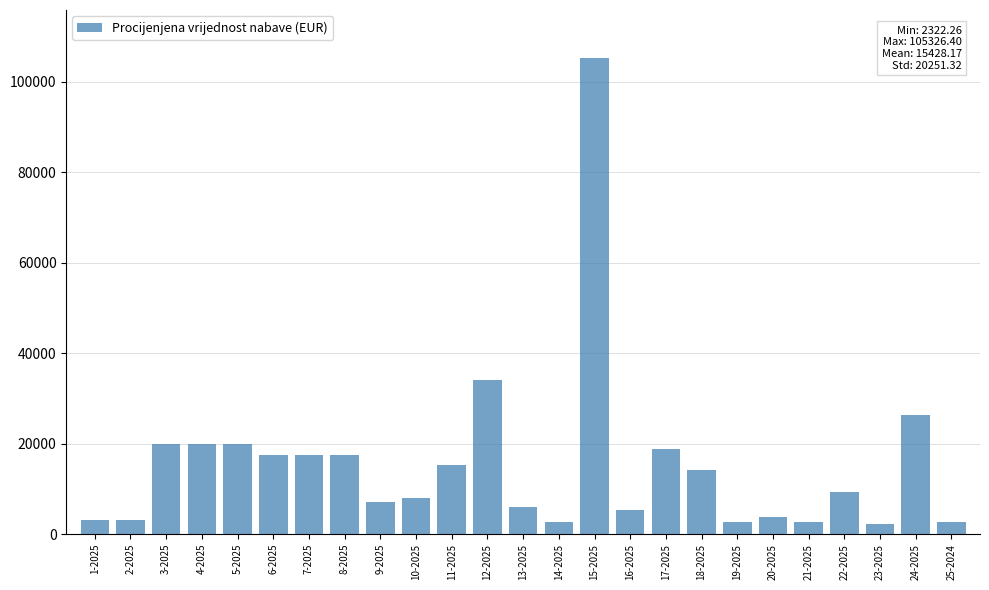

Is it true that the value at 18-2025 is 14108.0?

True